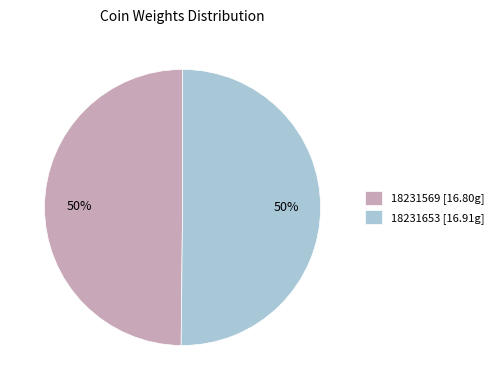

To the nearest percent, what portion does 18231653 represent?

50%